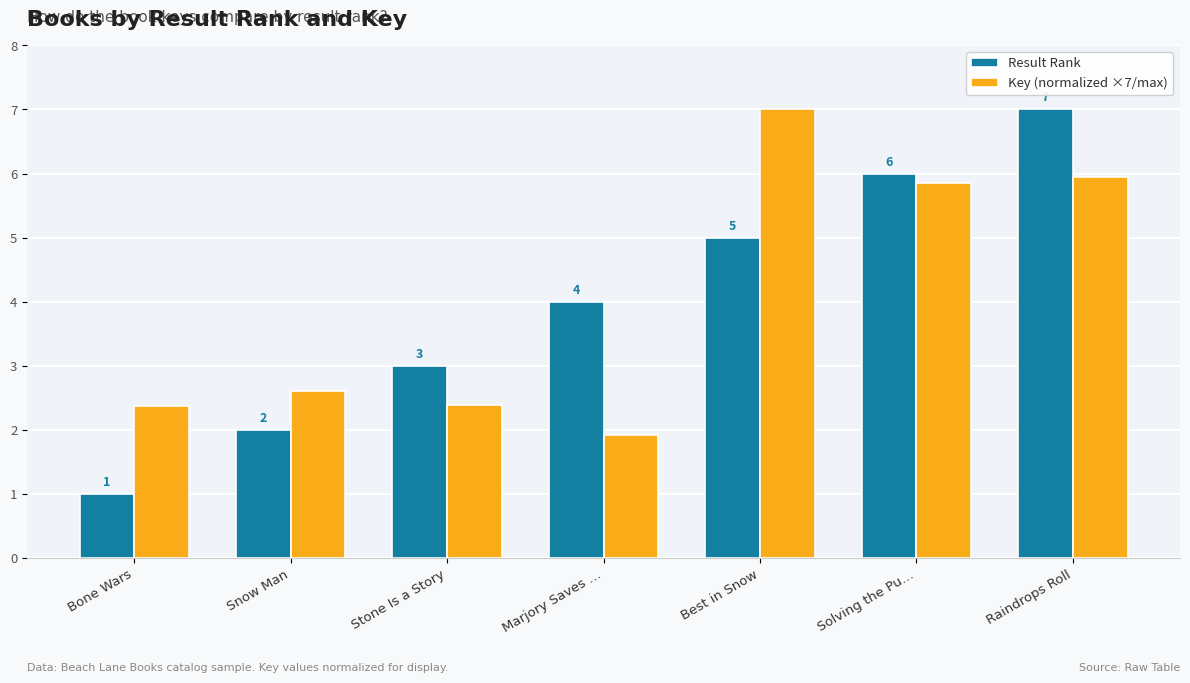

How many data points in Key (normalized ×7/max) are less than 2?

1